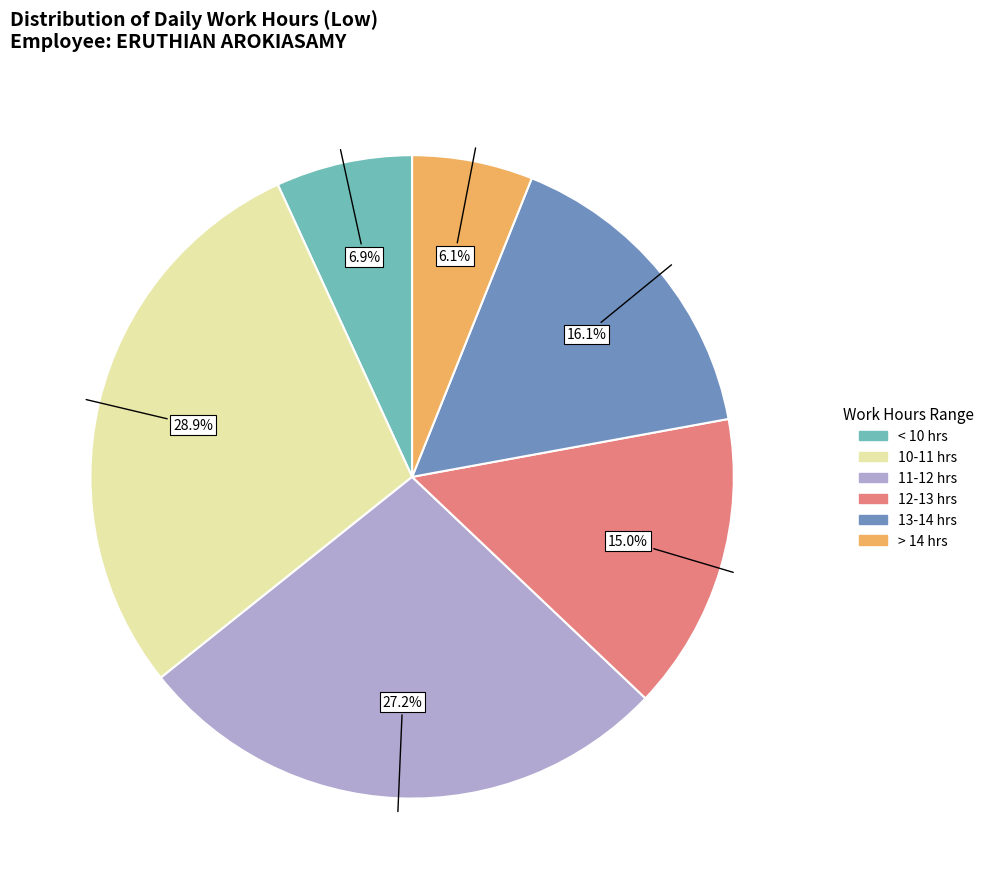

Does any single category account for the majority?

No